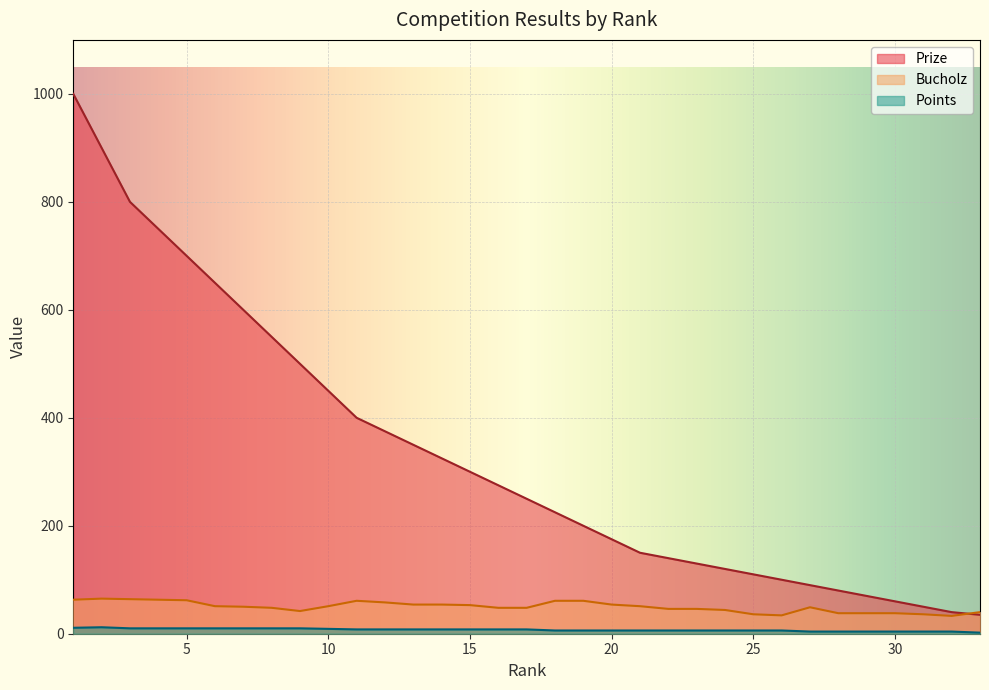

True or false: Prize and Points cross at least once.

False